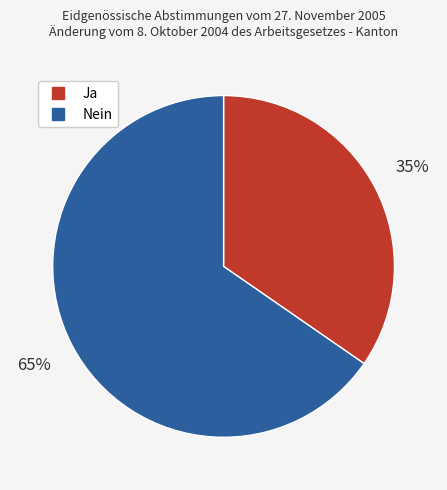

Which has a higher value, Nein or Ja?

Nein